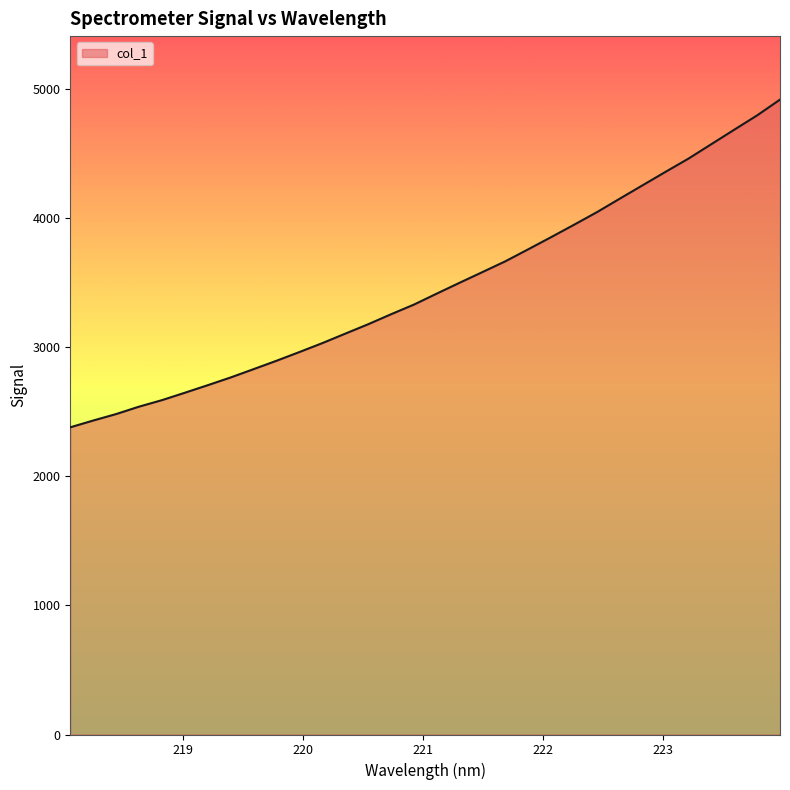

How many lines are shown in the chart?

1